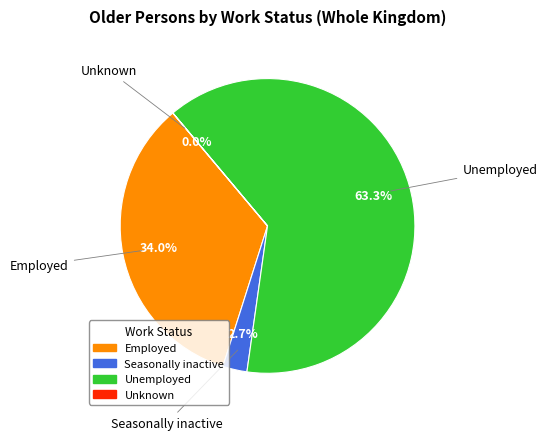

What is the largest slice in the pie chart?

Unemployed